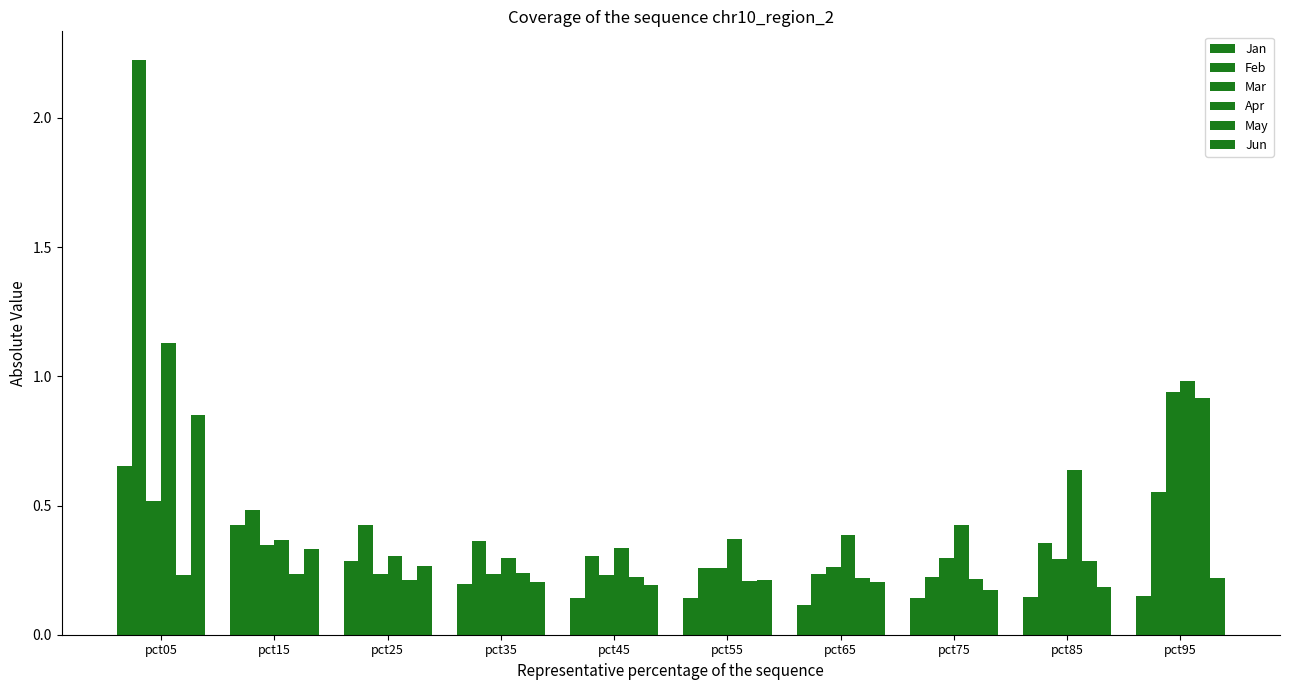

Count the number of categories in the chart.

10